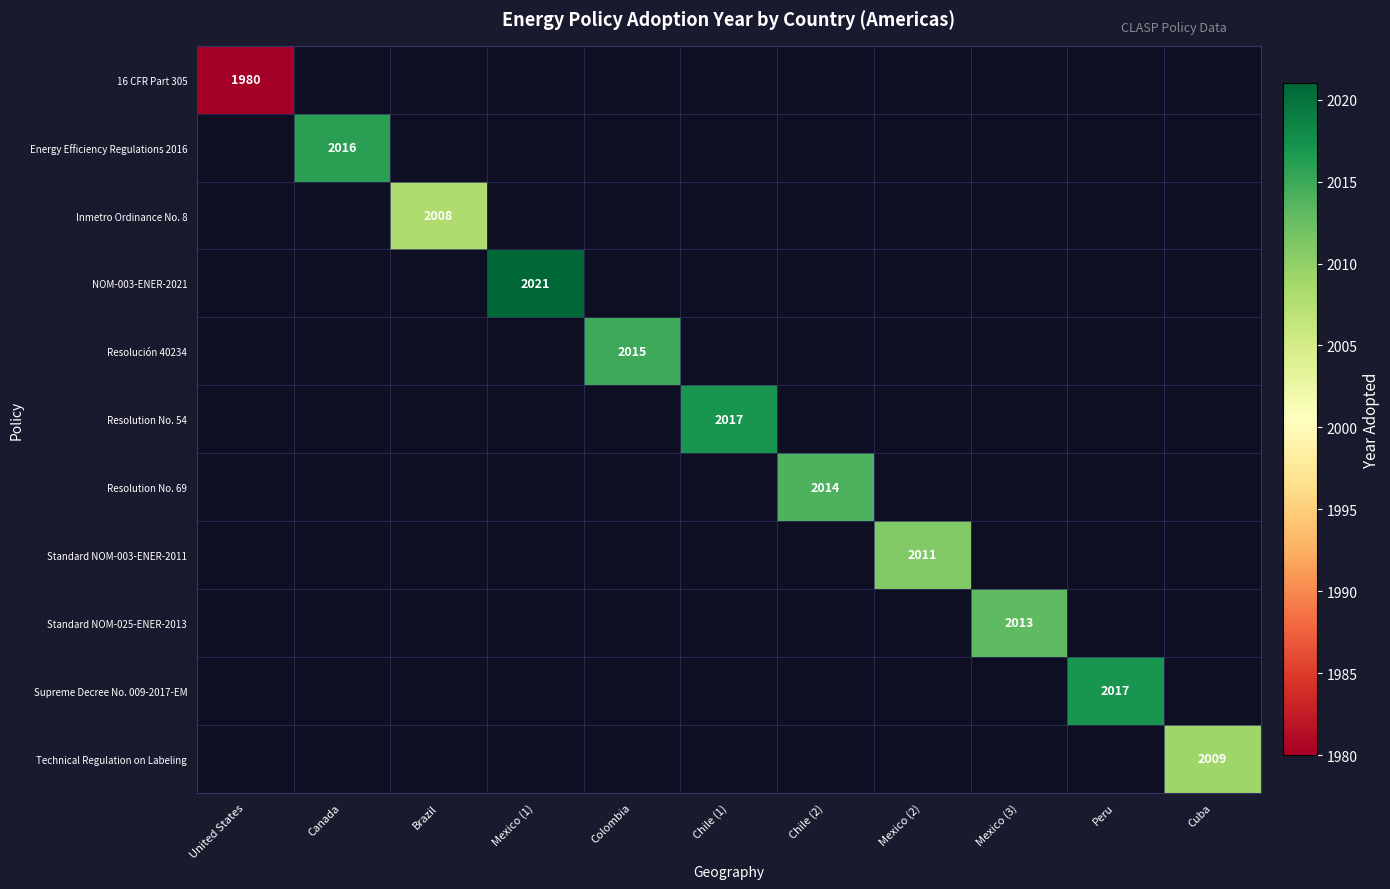

The Resolution No. 69 series shows 3521 at Chile (2). True or false?

False